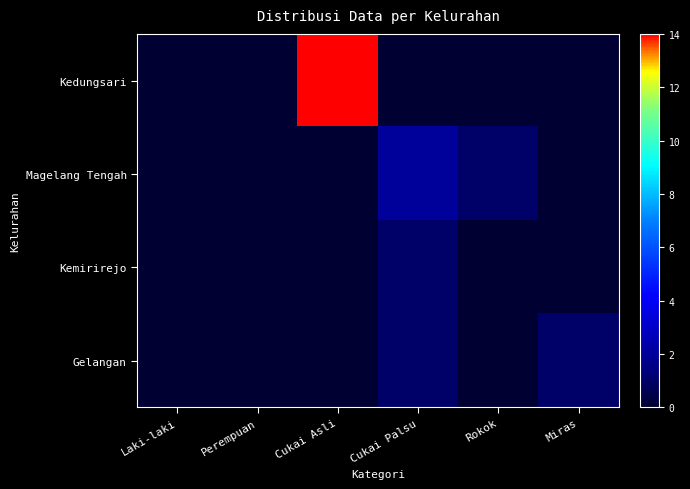

Rank the series at Miras from lowest to highest value.

Kedungsari, Magelang Tengah, Kemirirejo, Gelangan